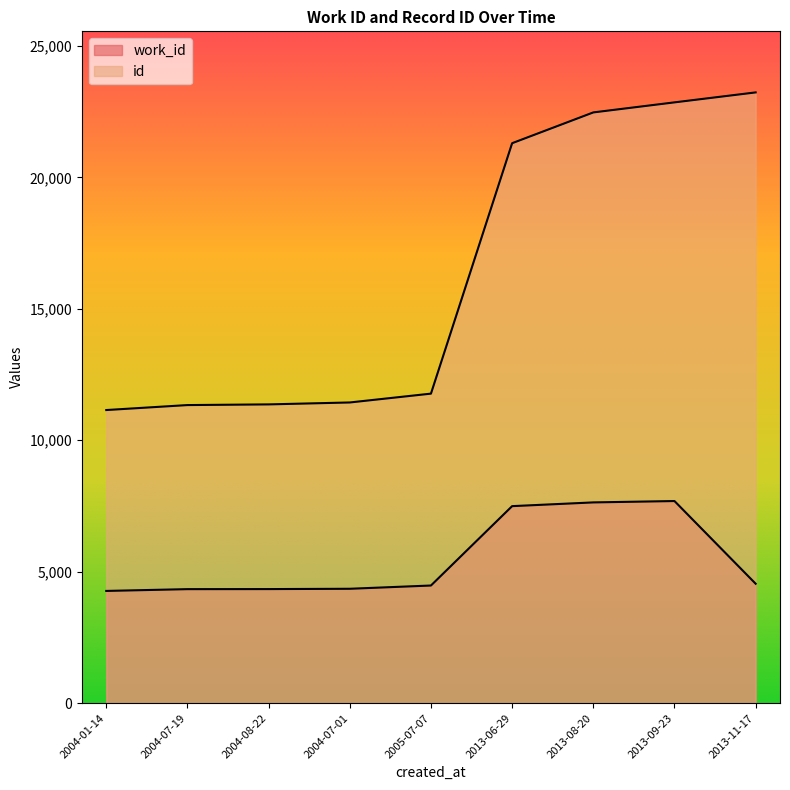

What is the average value of the work_id series?

5459